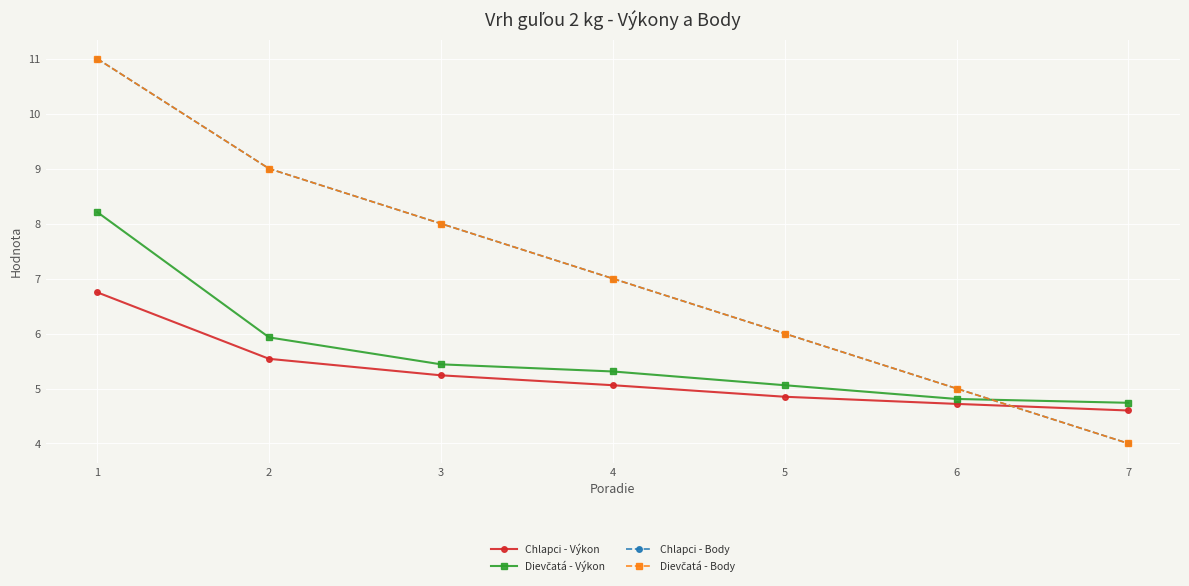

Does the chart have visible grid lines?

Yes